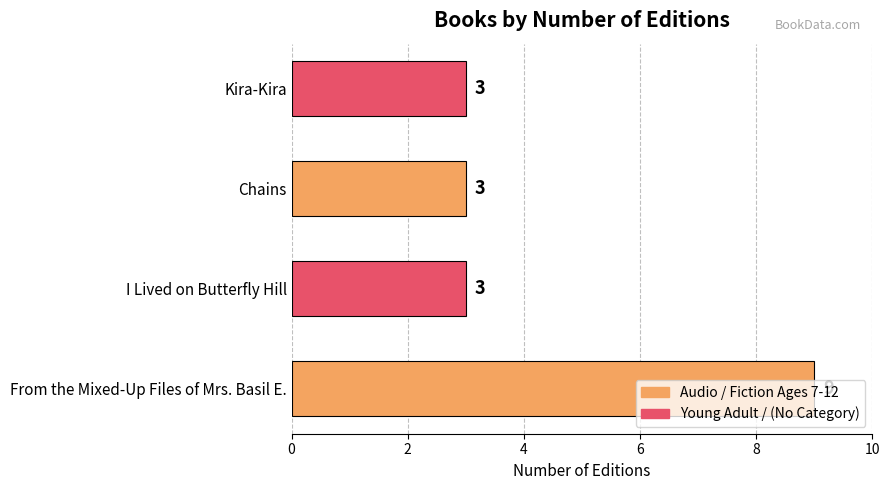

The value at Kira-Kira is 4. True or false?

False